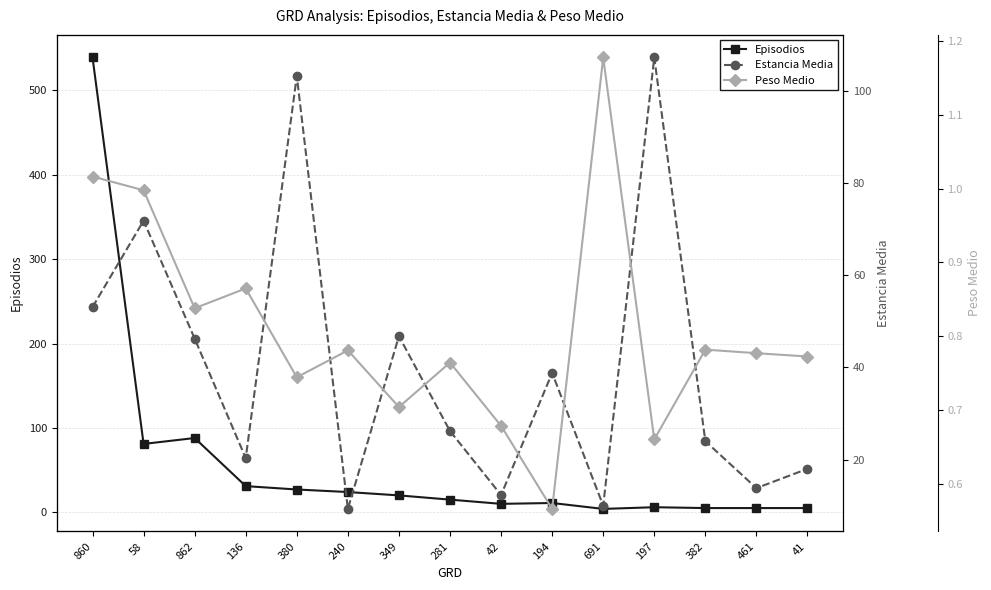

What position from the left is 41?

15